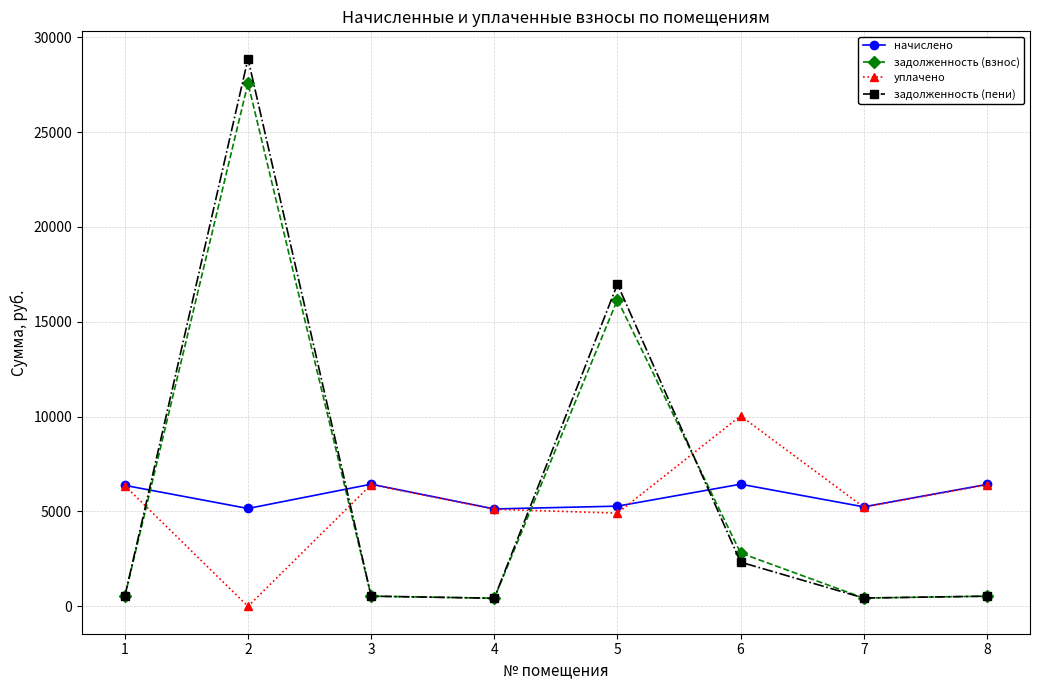

What is the difference between the задолженность (взнос) values at 7 and 4?

9.2